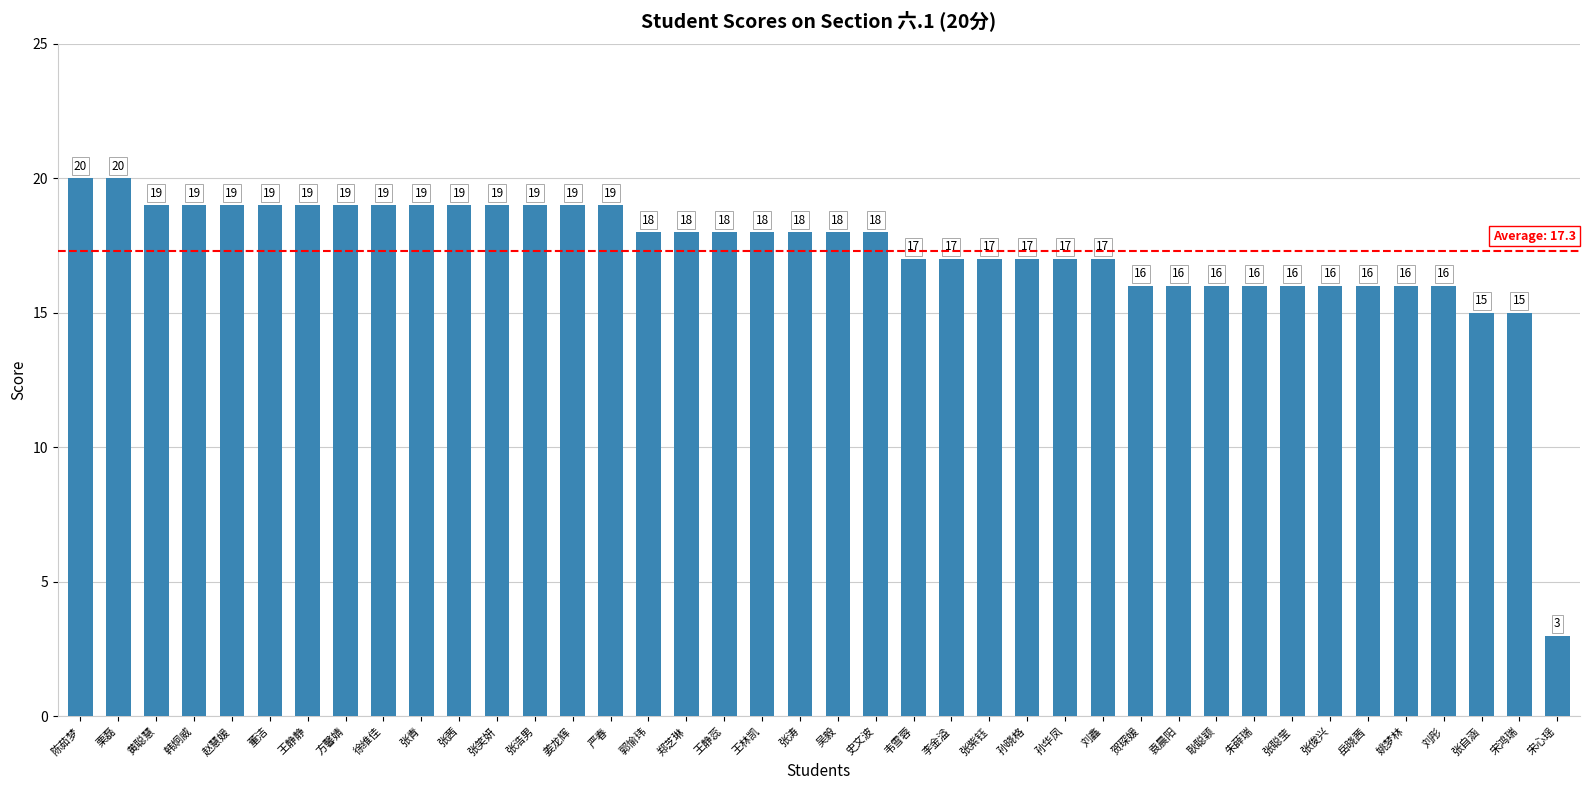

Is it true that the value at 陈茹梦 is 20?

True